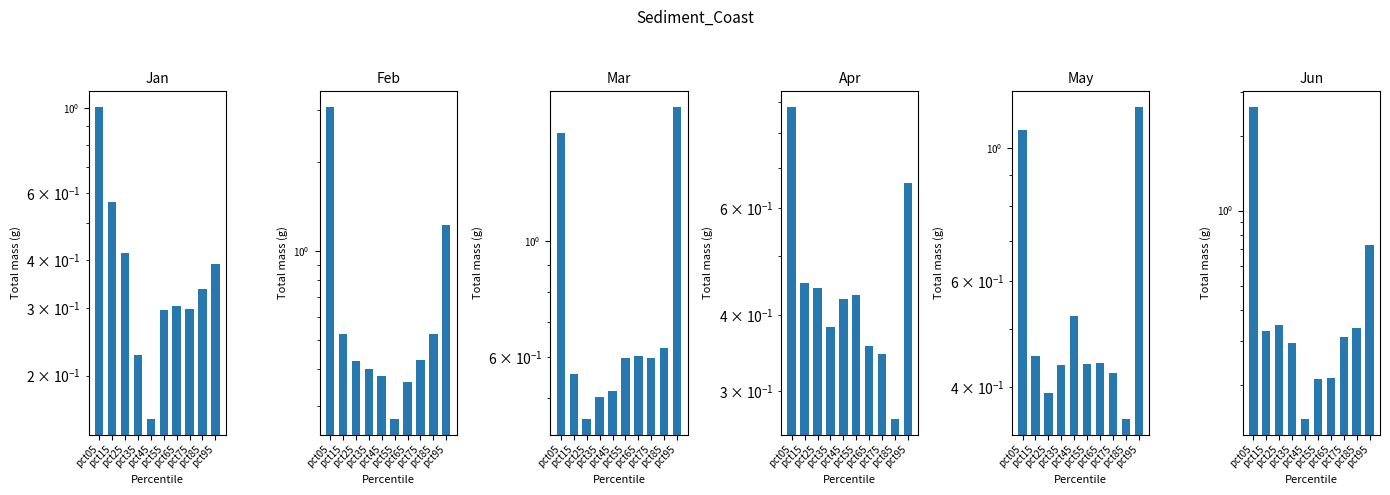

True or false: Apr has a value of 1.2 at pct05.

False